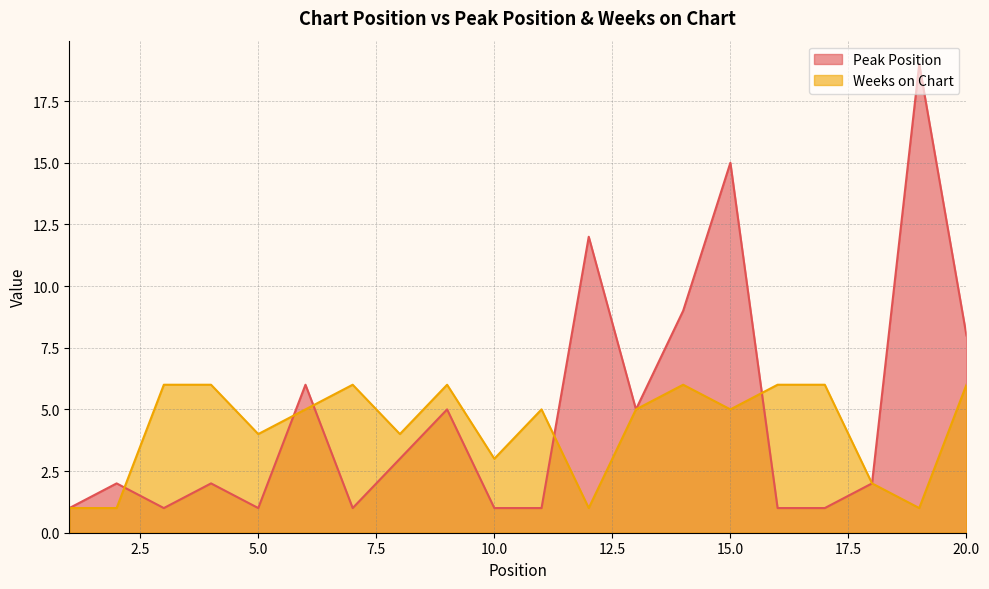

Which has a higher value, 12 or 16?

12